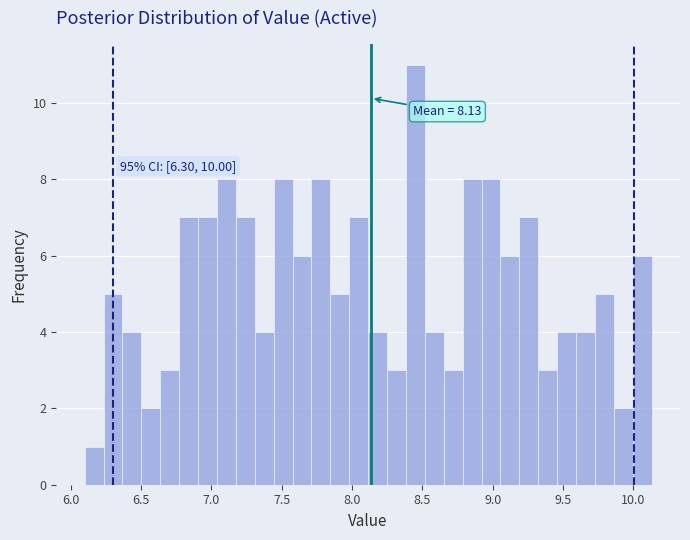

Around what value on the x-axis is the tallest bar? Give the approximate position of its centre, as read against the axis.

8.45